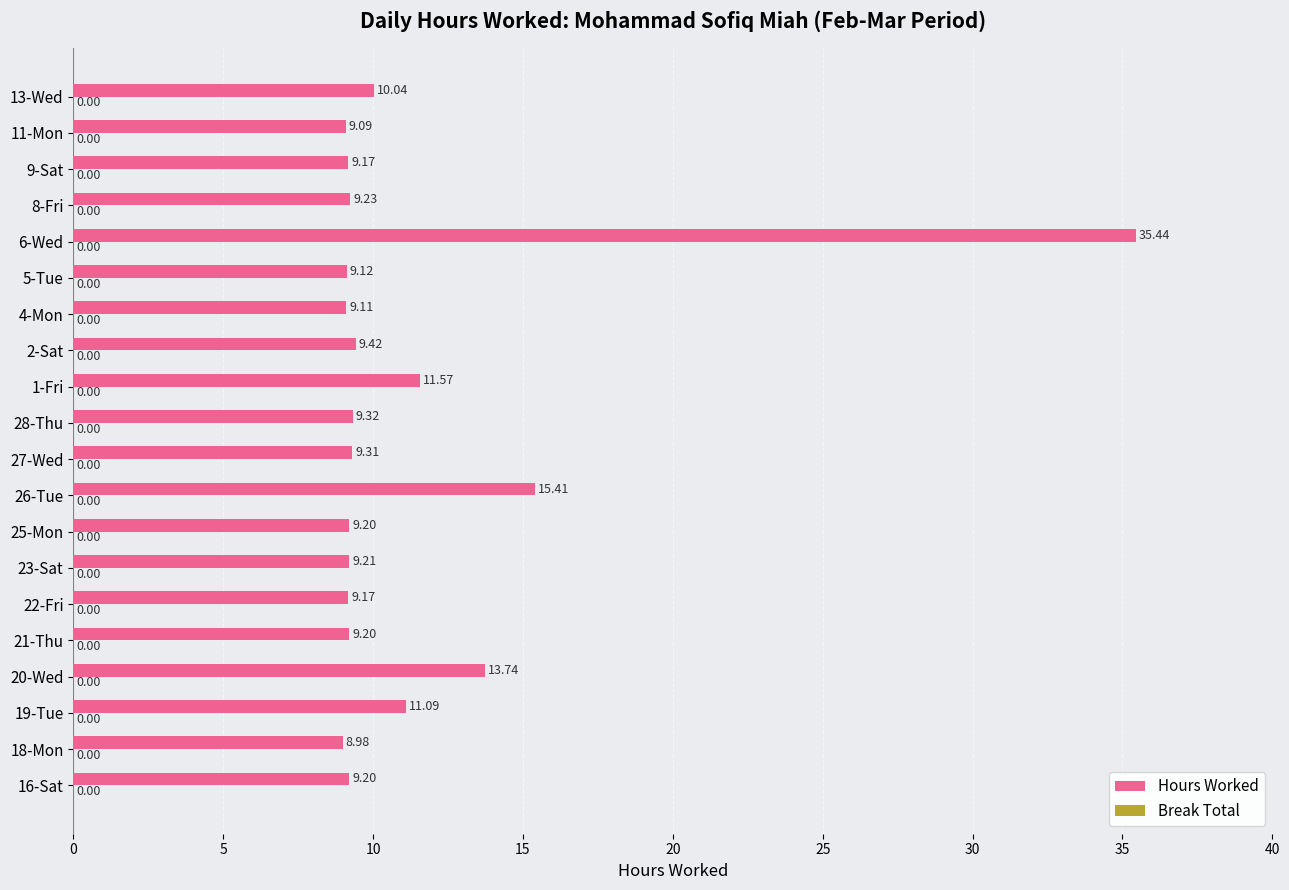

What is the greatest value displayed?

35.4